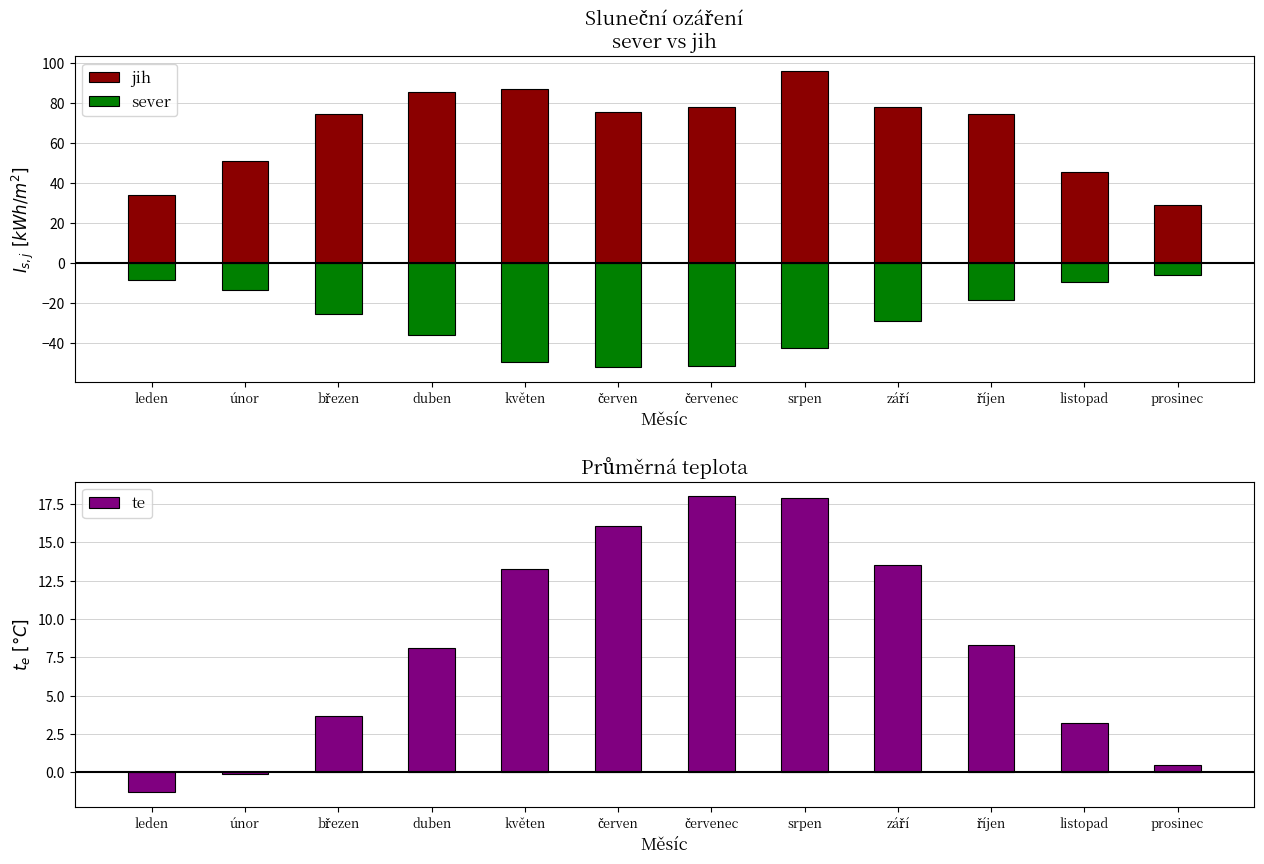

What is the total value across all series at duben?

57.8